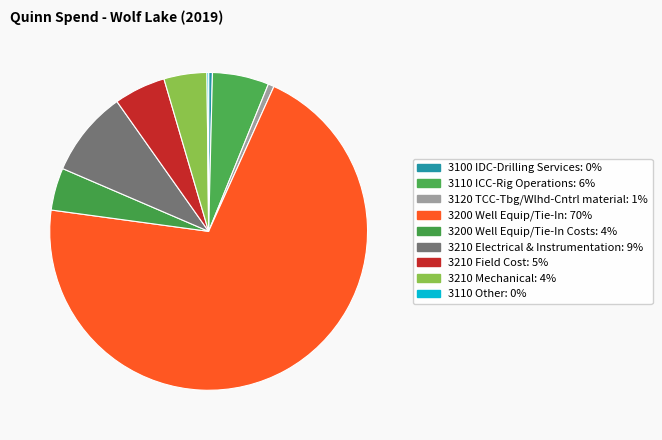

Which slice is the largest?

3200 Well Equip/Tie-In